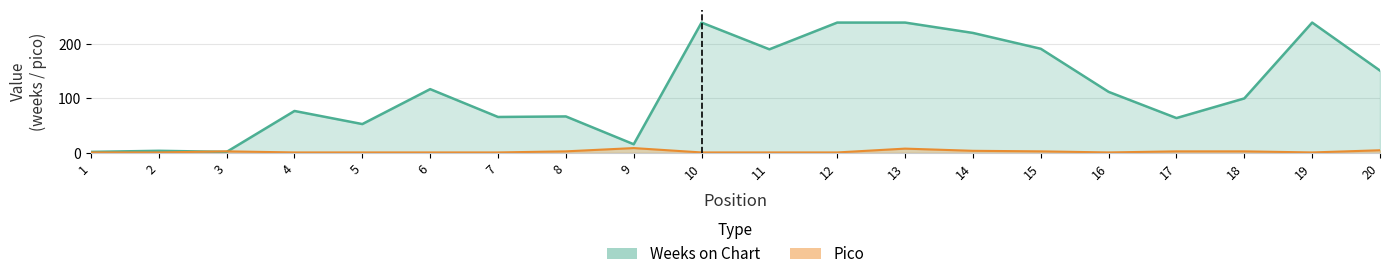

True or false: Weeks on Chart has more than 1 points higher than both neighbors.

True